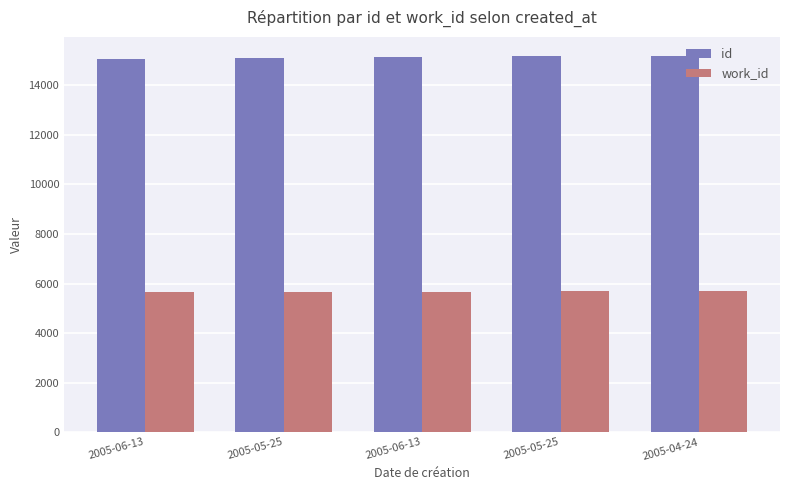

True or false: id has a value of 15198 at 2005-04-24.

True